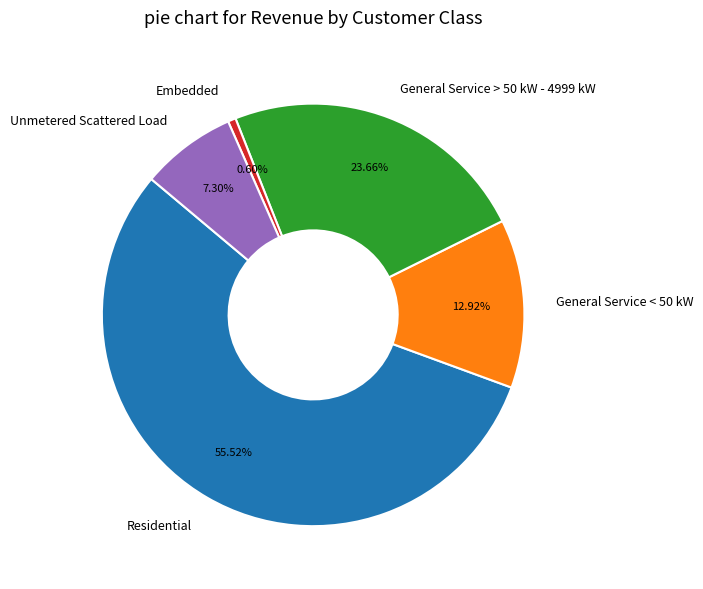

The General Service > 50 kW - 4999 kW slice represents 38% of the pie. True or false?

False